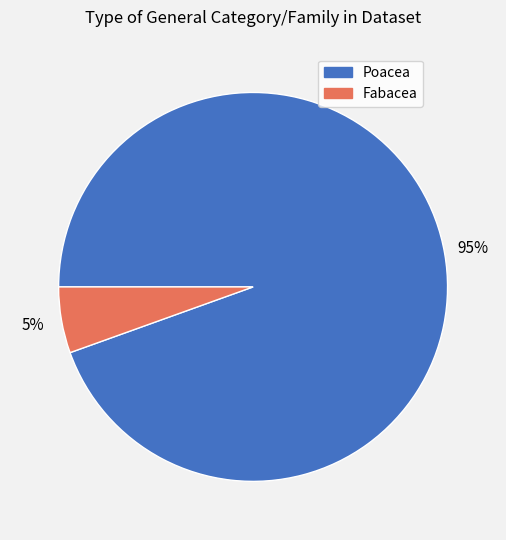

Does Fabacea represent more than half of the total?

No